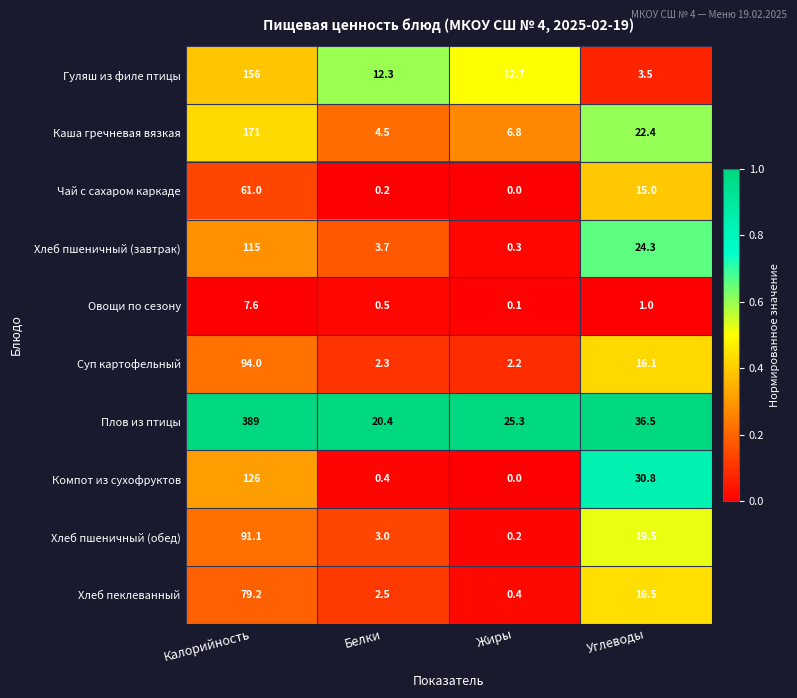

What is the difference between the highest and lowest values at Калорийность?

381.4